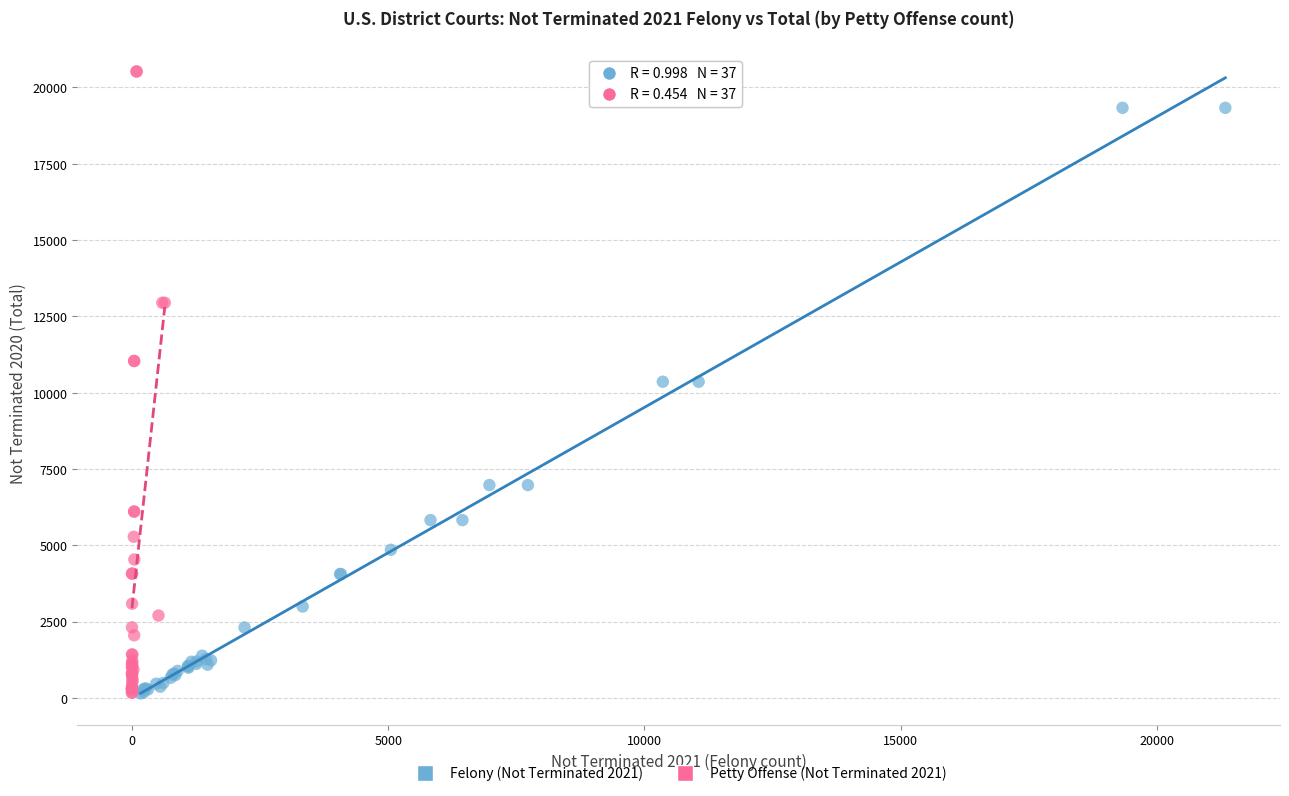

Which series contains the highest Y value?

Petty Offense (Not Terminated 2021)